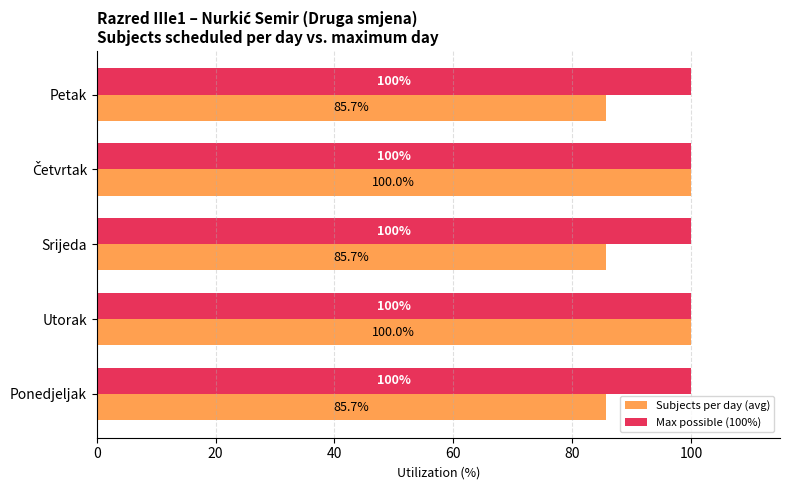

What is the maximum value shown in the chart?

100.0